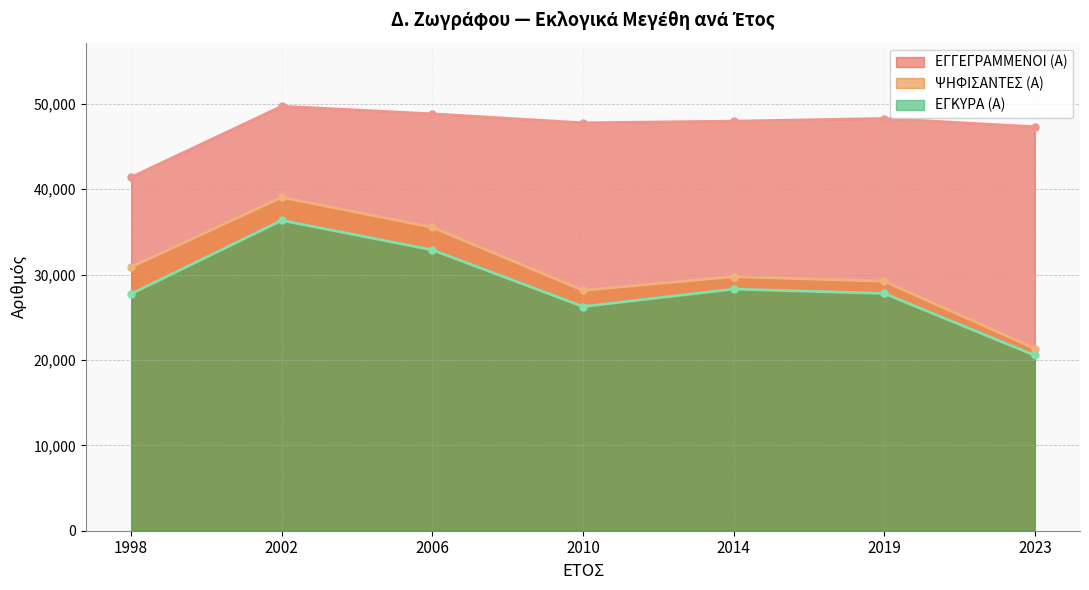

What are all the series names shown in the legend?

ΕΓΓΕΓΡΑΜΜΕΝΟΙ (Α), ΨΗΦΙΣΑΝΤΕΣ (Α), ΕΓΚΥΡΑ (Α)